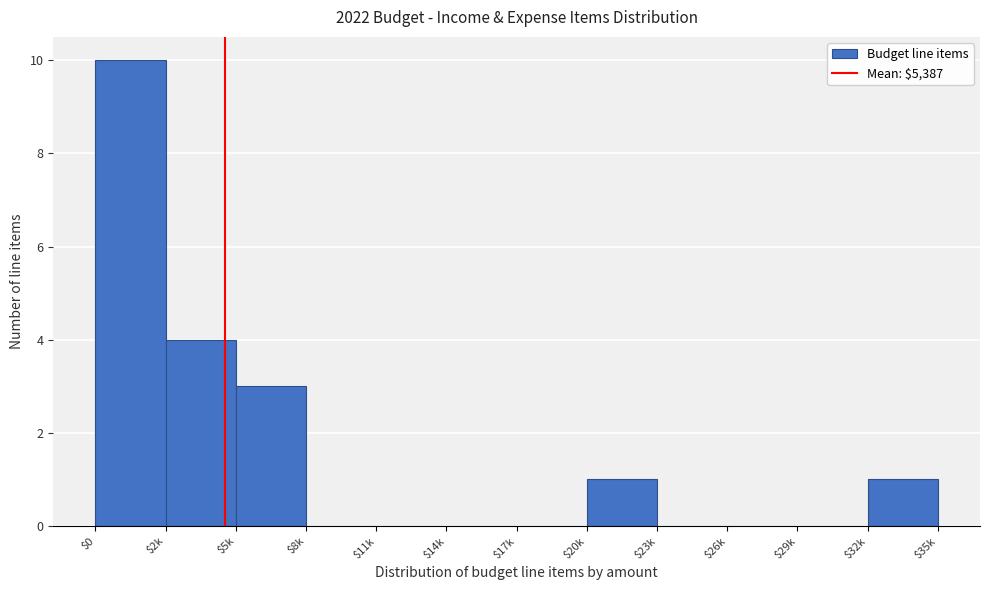

Which label corresponds to the largest value in the chart?

$0